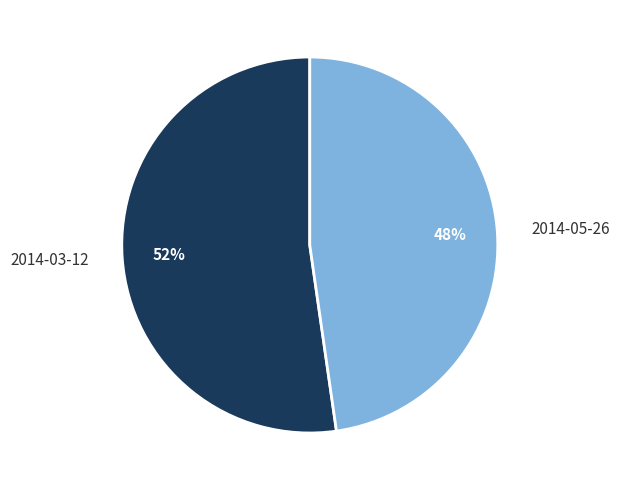

To the nearest percent, what percentage of the pie is 2014-05-26?

48%